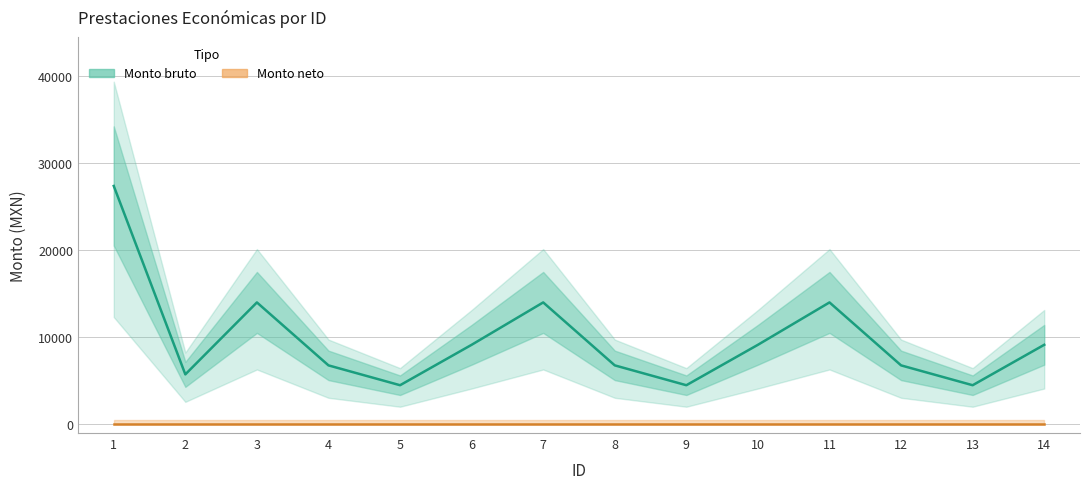

In Monto bruto, how many points are lower than both neighbors (excluding endpoints)?

4